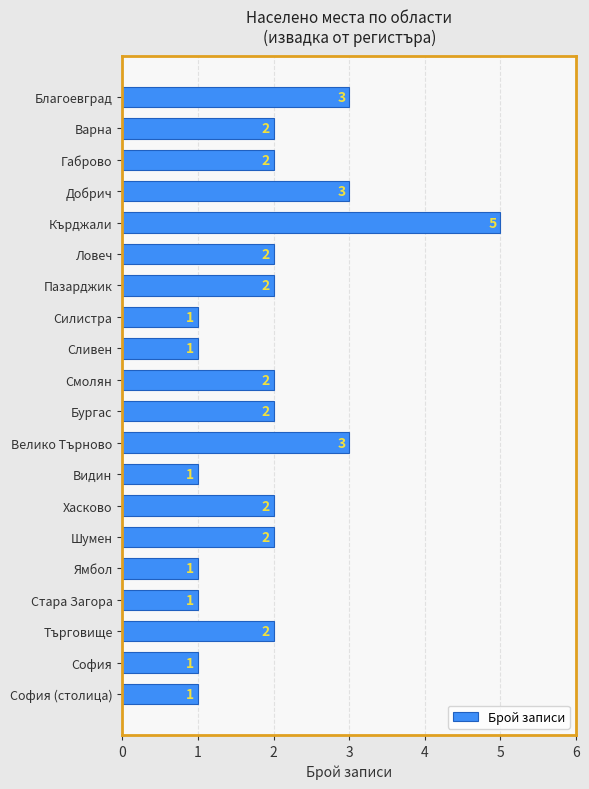

Approximately how many times larger is the value at Сливен compared to Стара Загора?

1.0